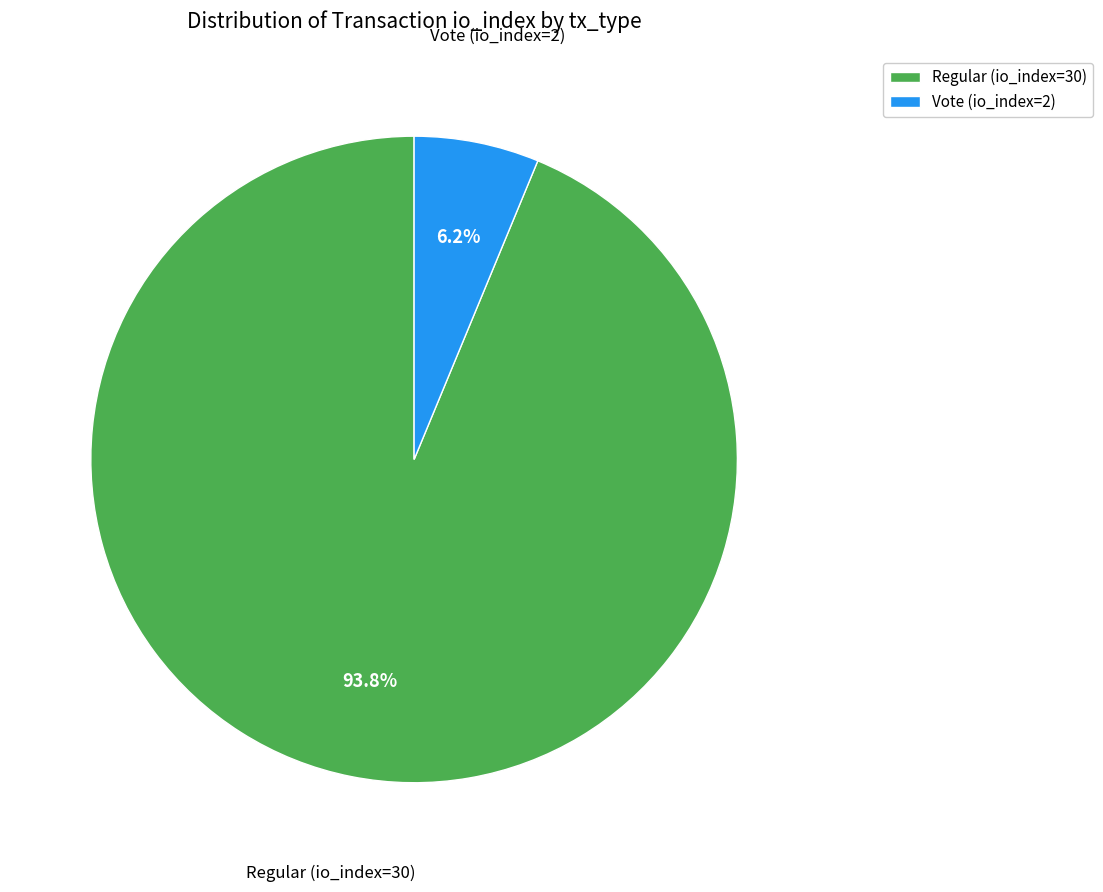

What percentage is the Regular (io_index=30) slice, to the nearest percent?

94%